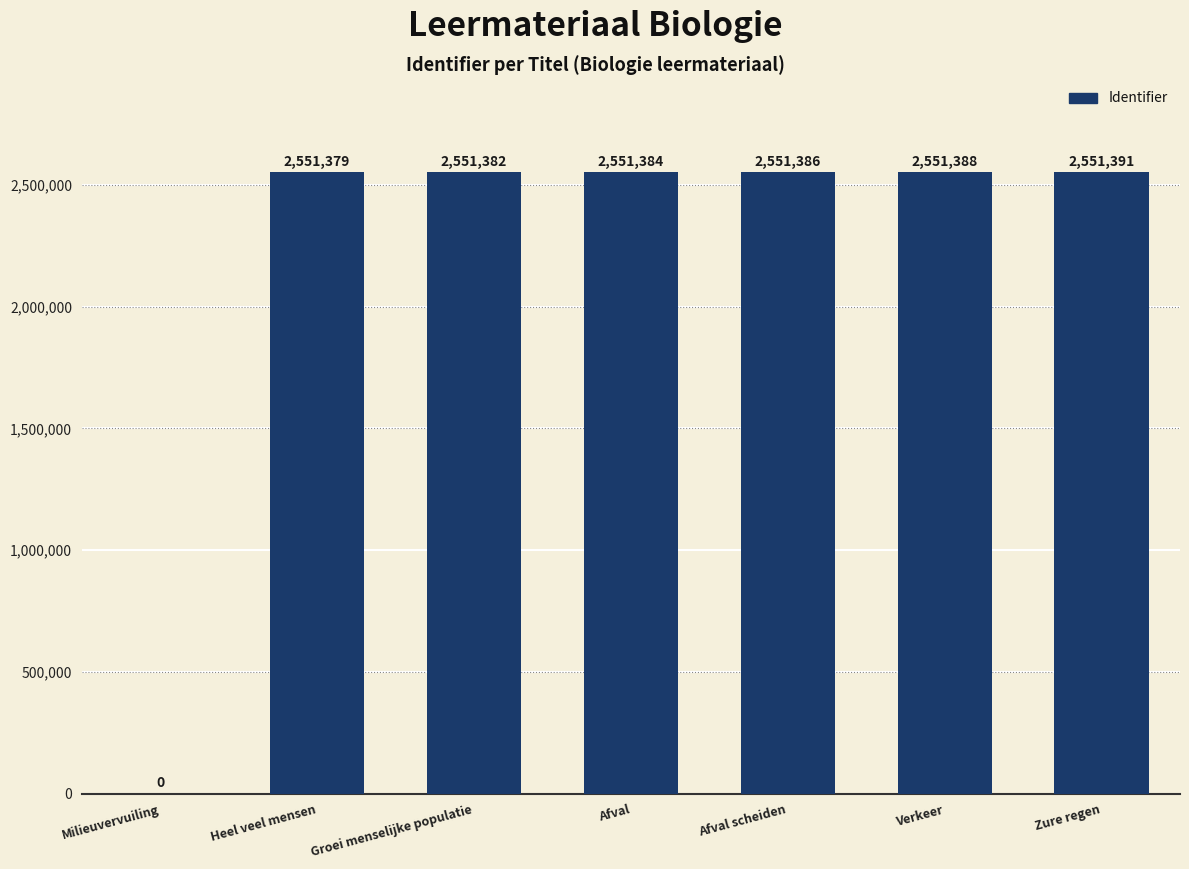

At which category does the chart reach its peak across all series?

Zure regen